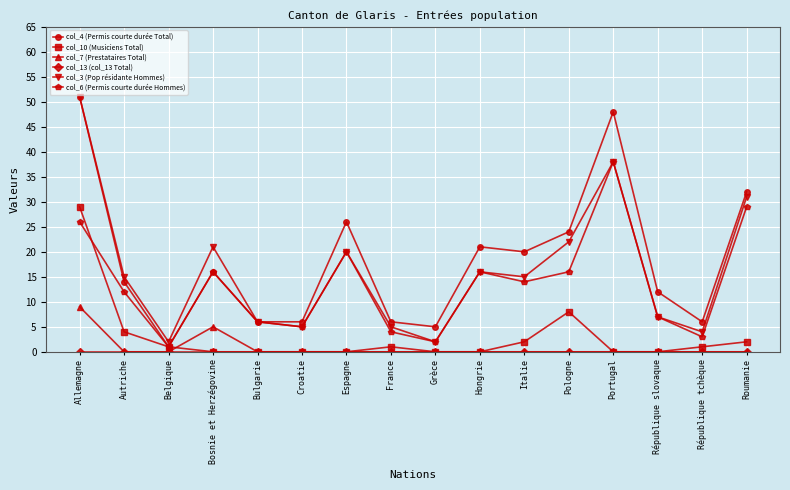

At which category does col_3 (Pop résidante Hommes) reach its first local peak?

Bosnie et Herzégovine